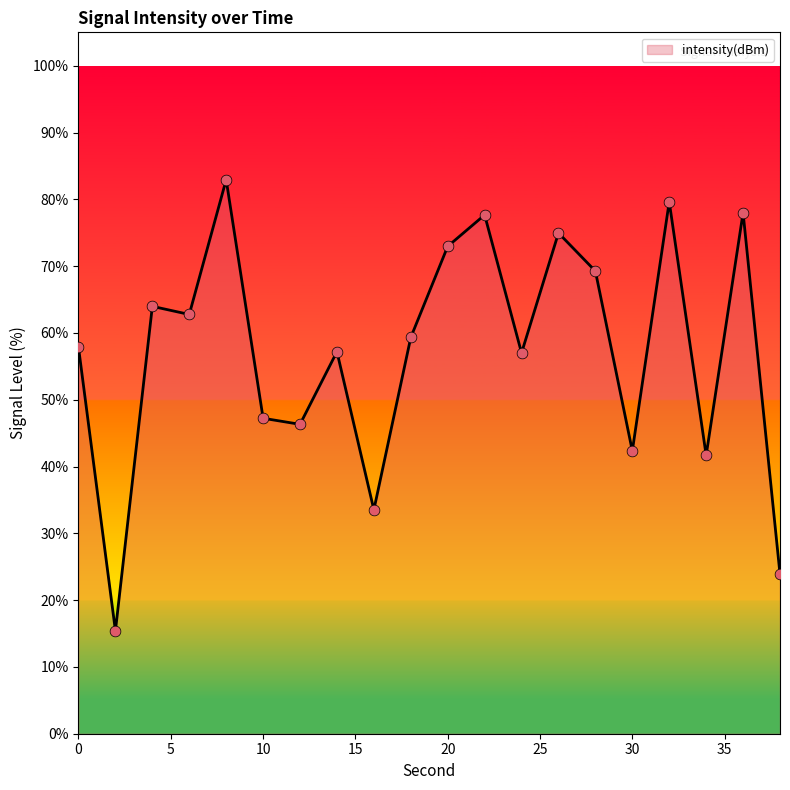

What is the difference between the maximum and minimum values?

67.5